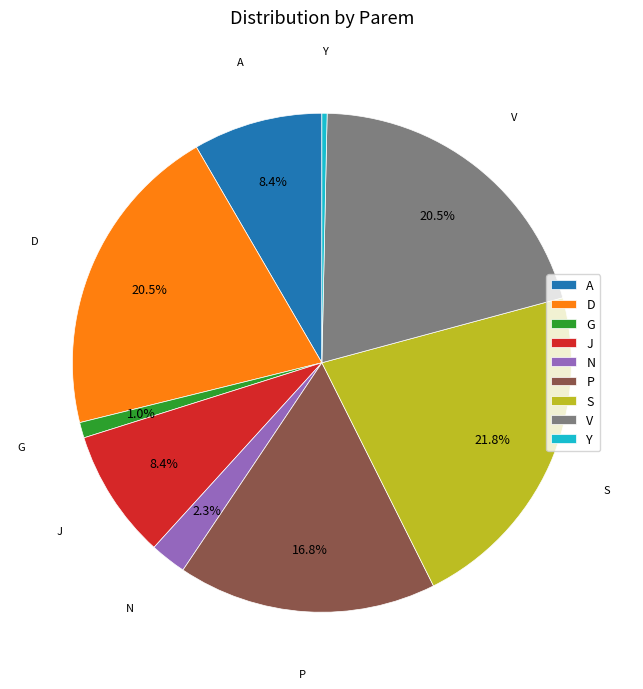

Is there any slice that represents more than half of the pie?

No